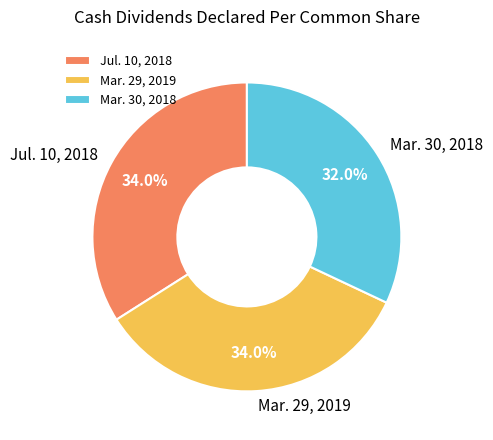

To the nearest percent, what is the average slice percentage?

33%